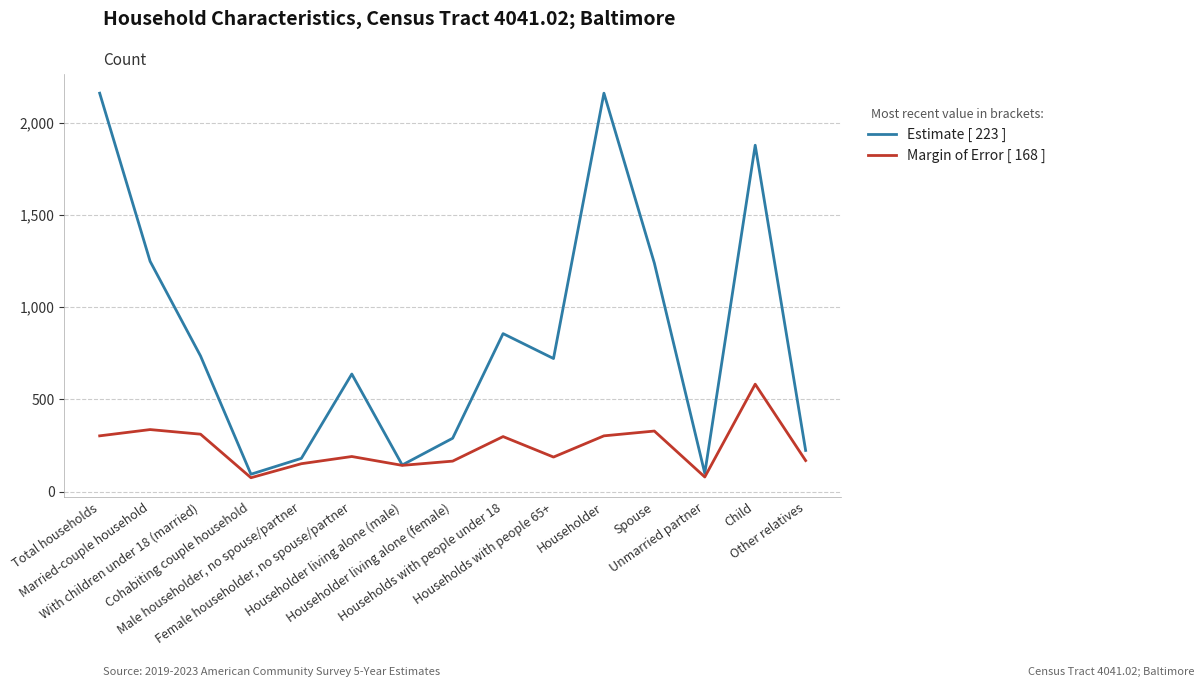

In Margin of Error [ 168 ], how many points are higher than both neighbors (excluding endpoints)?

5